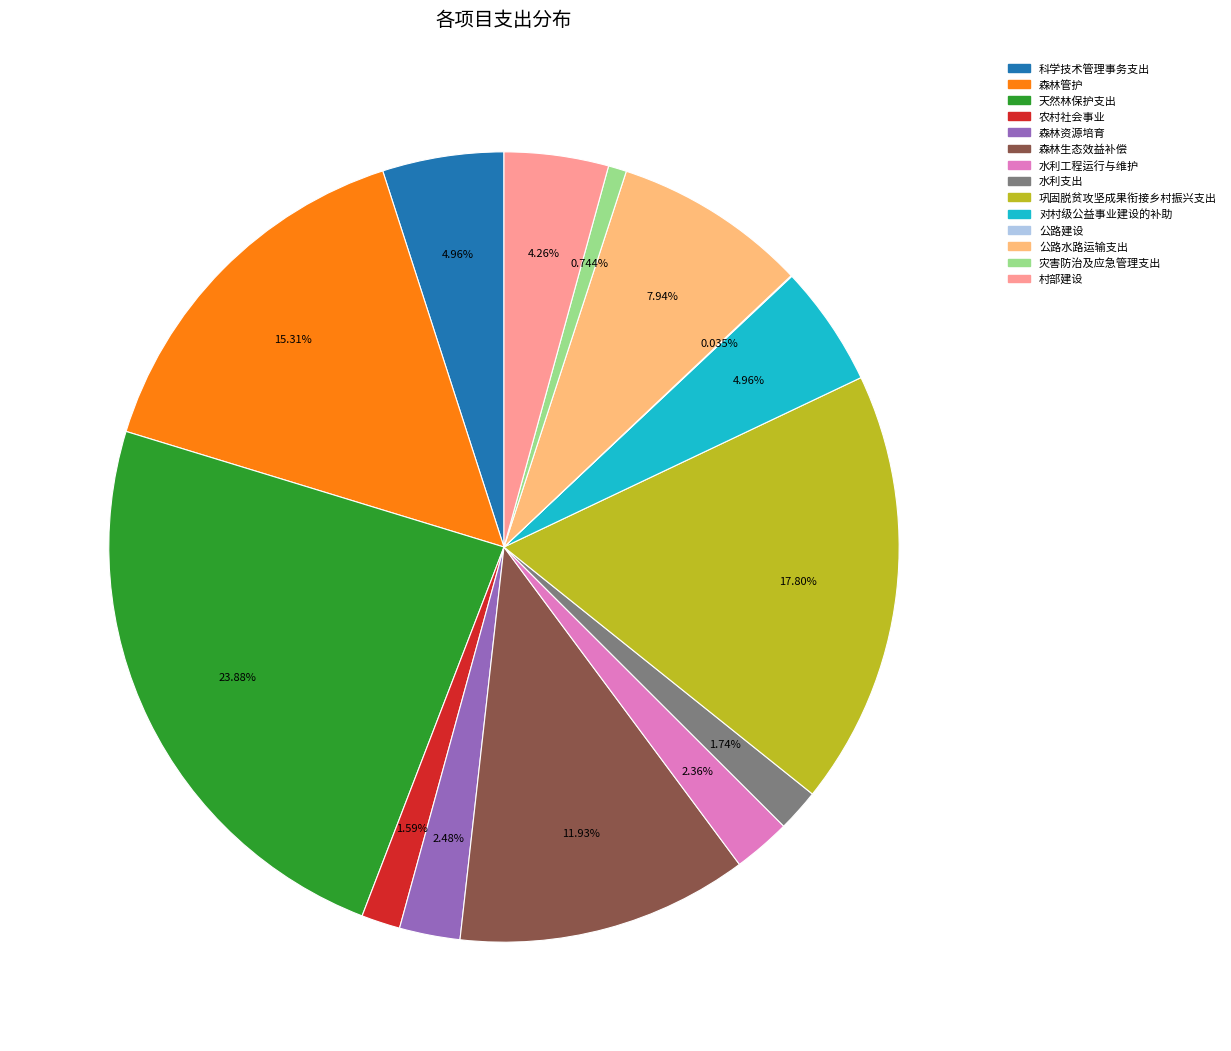

The 对村级公益事业建设的补助 slice represents 12% of the pie. True or false?

False